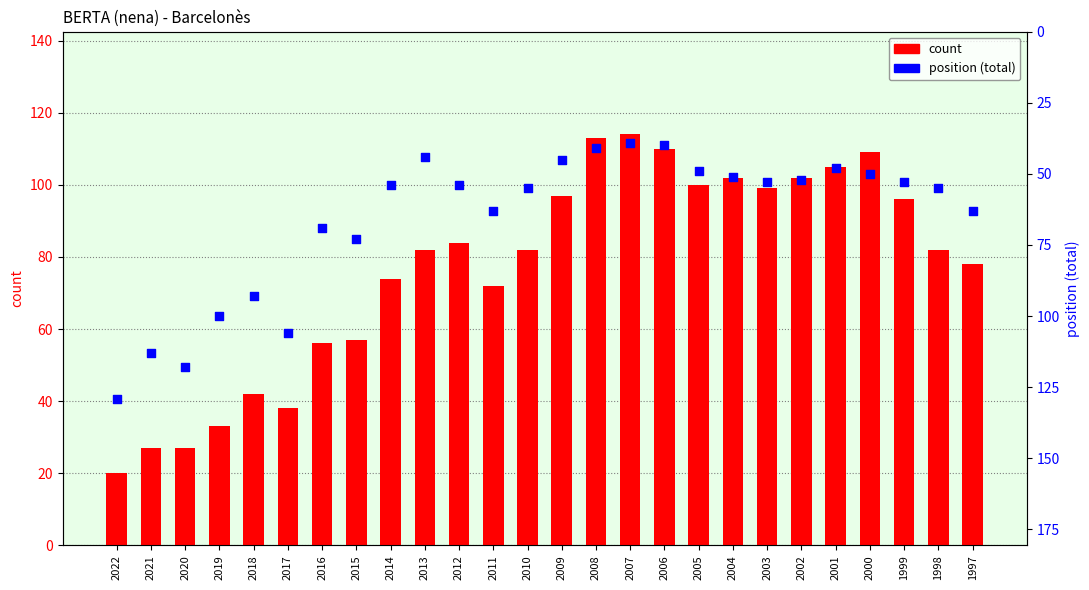

Which series contains the highest Y value?

position (total)